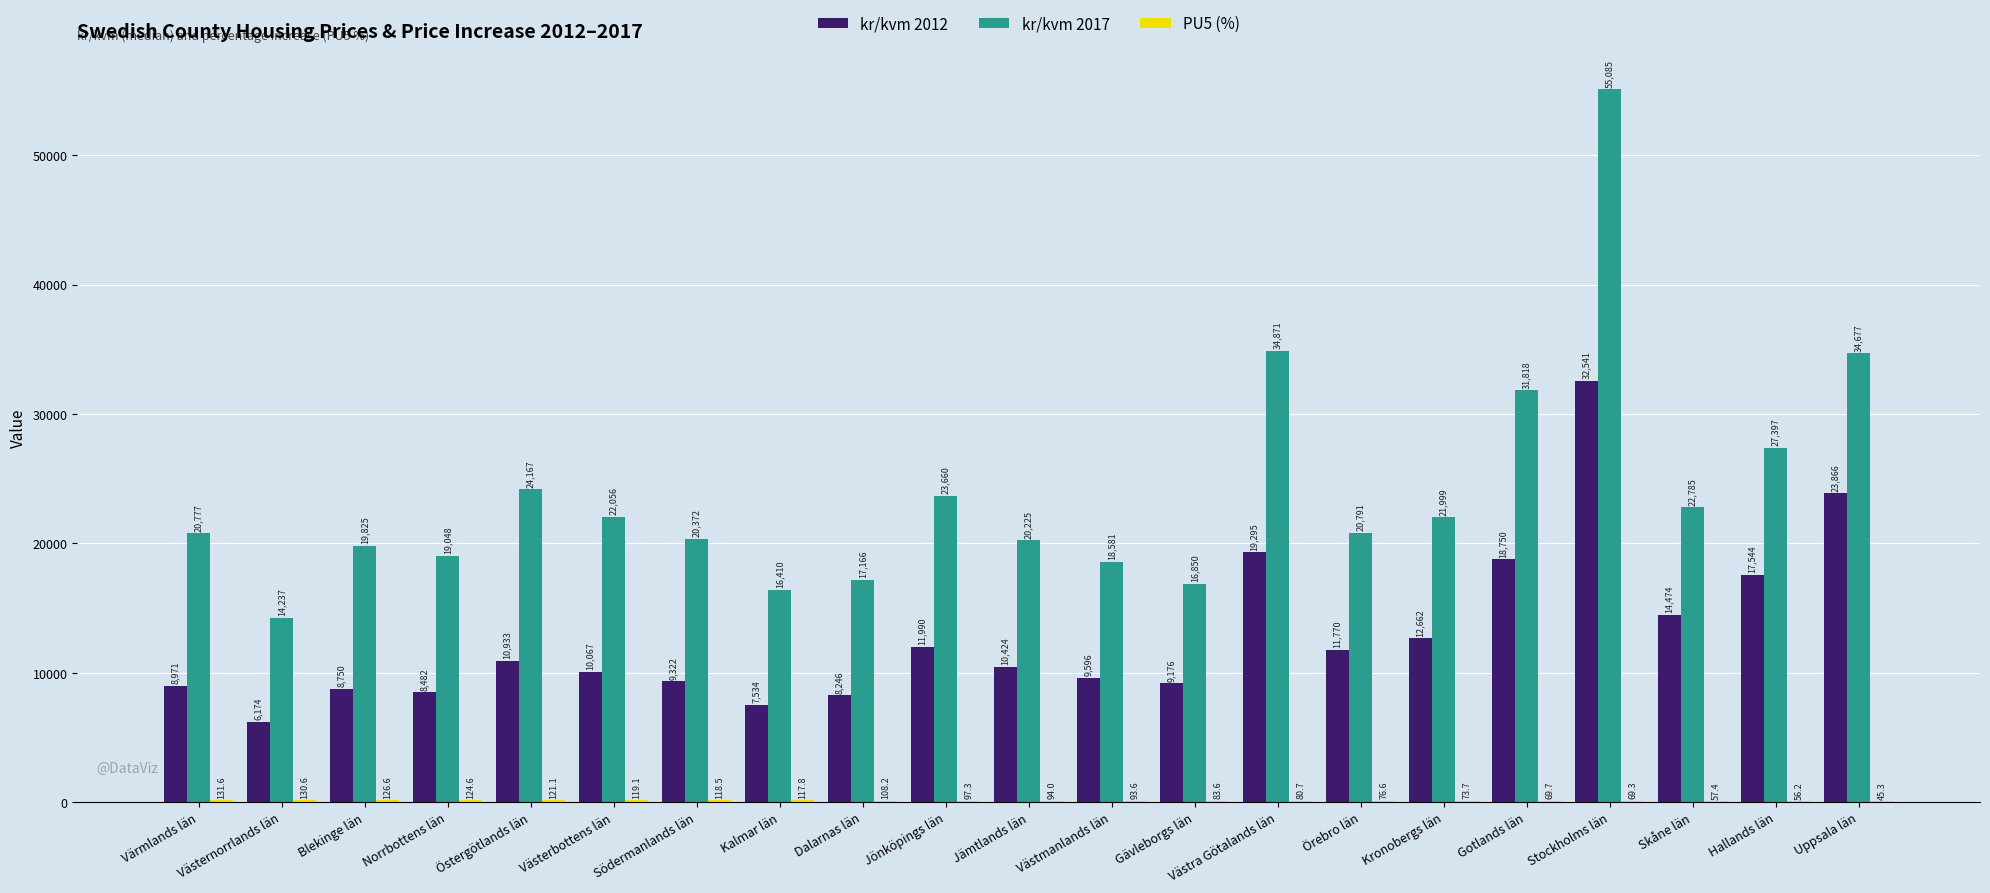

Which series changed the most between Värmlands län and Blekinge län?

kr/kvm 2017